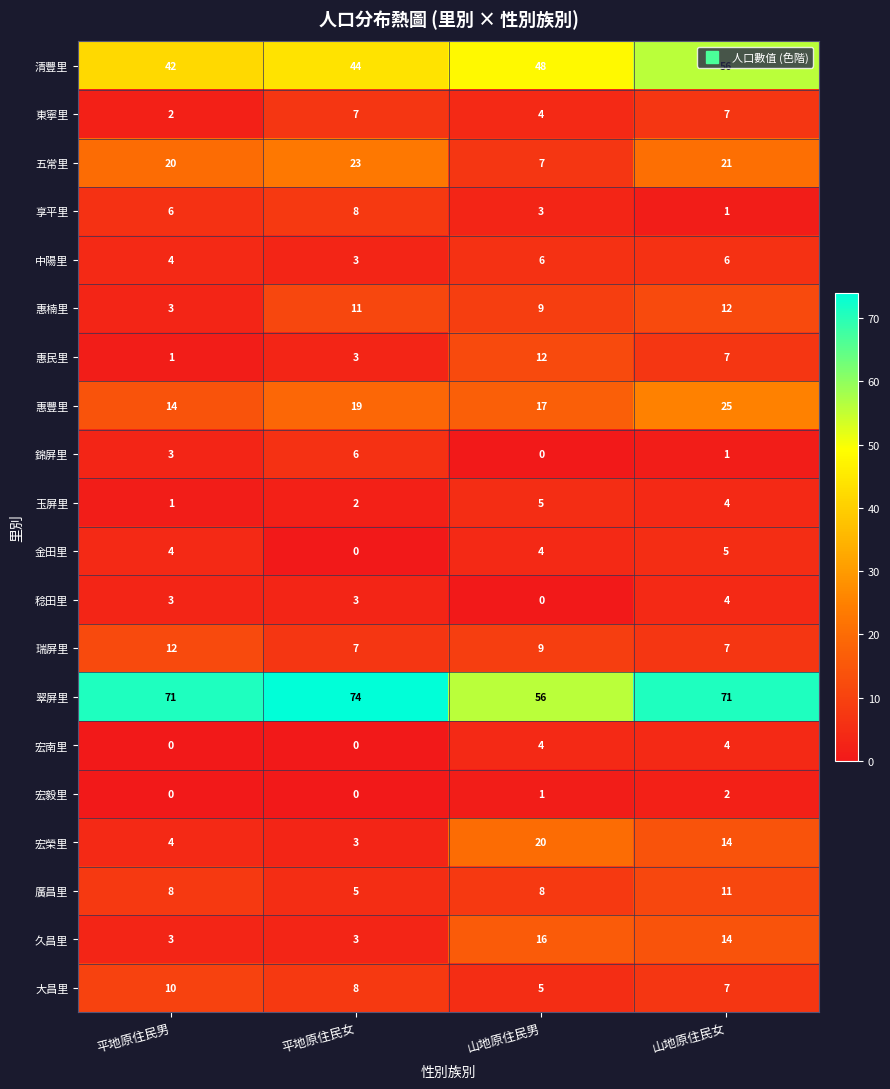

Which series has the widest spread of values?

翠屏里